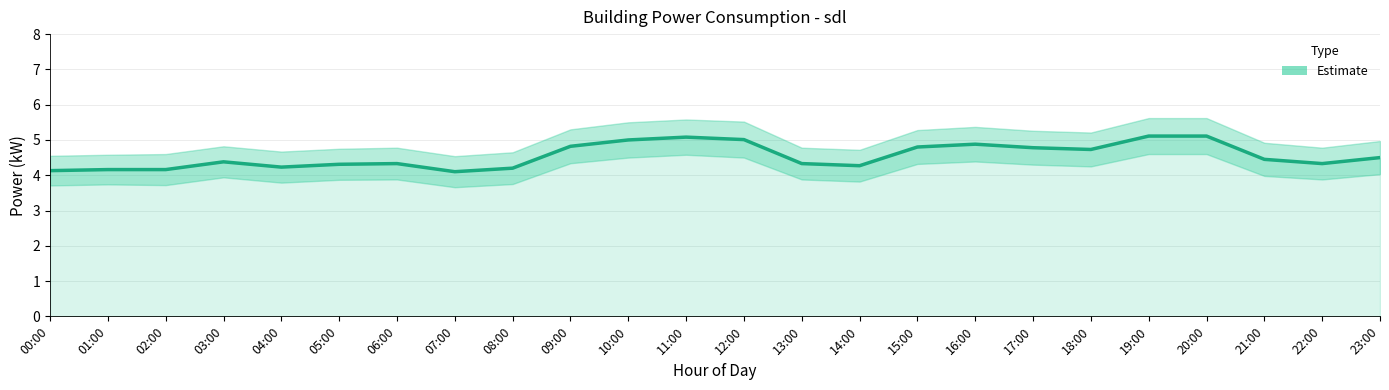

The value at 16:00 is 4.9. True or false?

True